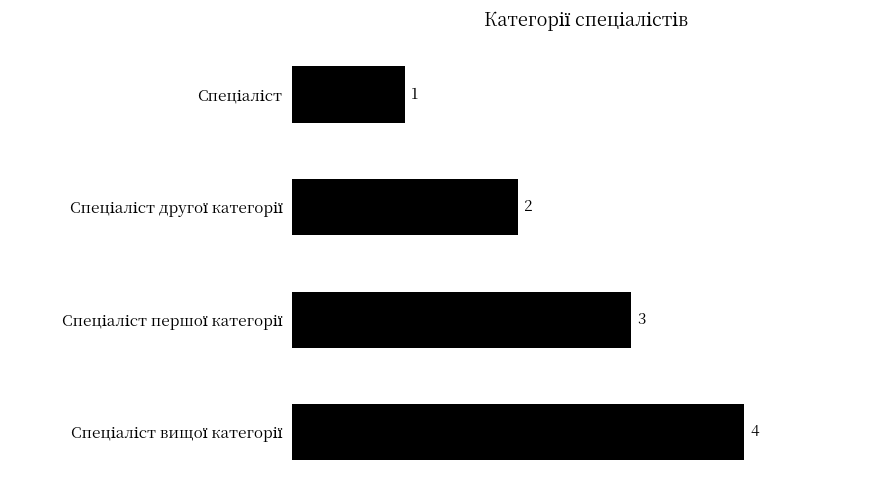

What is the difference between the maximum and minimum values?

3